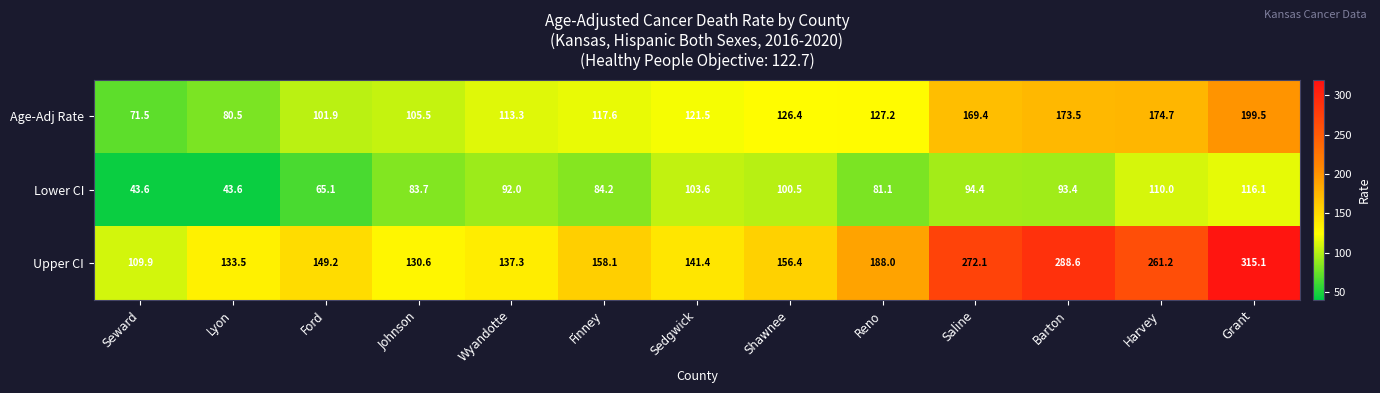

Which series has the largest range (max minus min)?

Upper CI